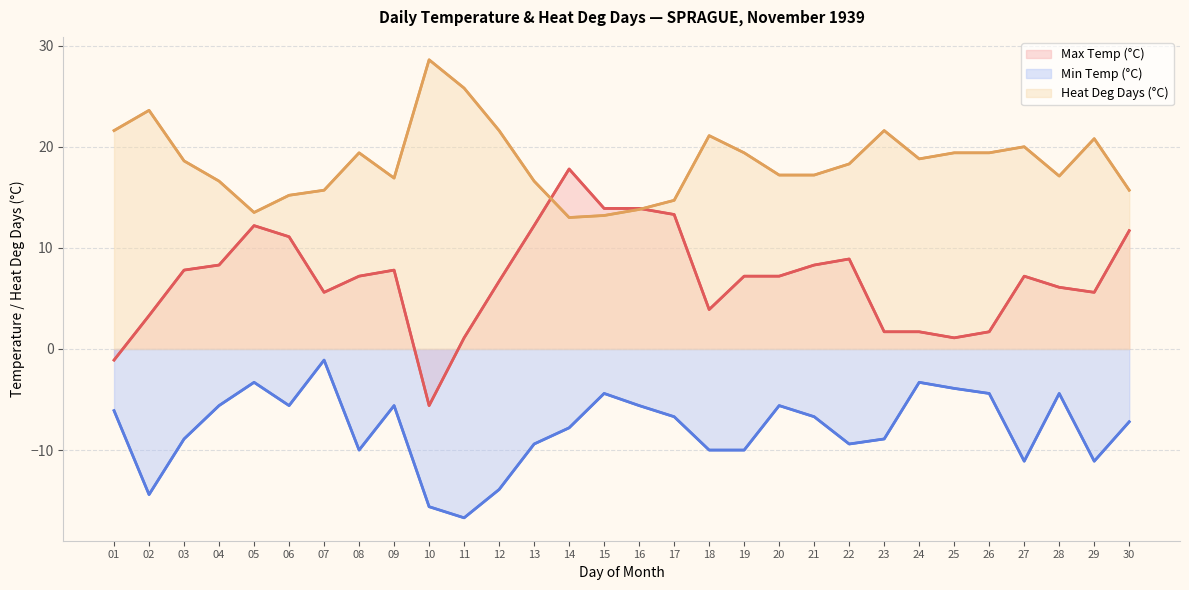

At which label does Heat Deg Days (°C) first exceed 18?

01